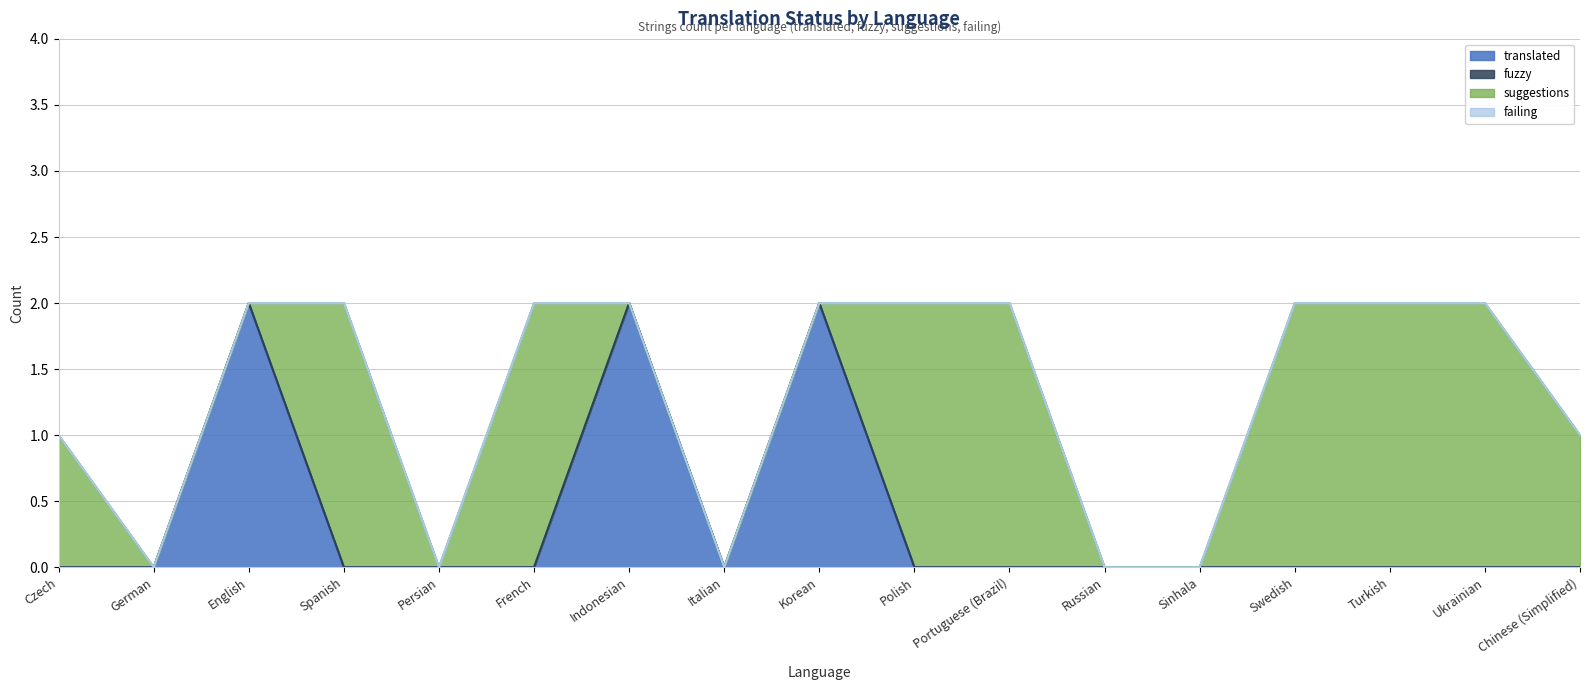

Reading left to right, what are all the values shown in this chart?

translated: Czech=0	German=0	English=2	Spanish=0	Persian=0	French=0	Indonesian=2	Italian=0	Korean=2	Polish=0	Portuguese (Brazil)=0	Russian=0	Sinhala=0	Swedish=0	Turkish=0	Ukrainian=0	Chinese (Simplified)=0
fuzzy: Czech=0	German=0	English=0	Spanish=0	Persian=0	French=0	Indonesian=0	Italian=0	Korean=0	Polish=0	Portuguese (Brazil)=0	Russian=0	Sinhala=0	Swedish=0	Turkish=0	Ukrainian=0	Chinese (Simplified)=0
suggestions: Czech=1	German=0	English=0	Spanish=2	Persian=0	French=2	Indonesian=0	Italian=0	Korean=0	Polish=2	Portuguese (Brazil)=2	Russian=0	Sinhala=0	Swedish=2	Turkish=2	Ukrainian=2	Chinese (Simplified)=1
failing: Czech=0	German=0	English=0	Spanish=0	Persian=0	French=0	Indonesian=0	Italian=0	Korean=0	Polish=0	Portuguese (Brazil)=0	Russian=0	Sinhala=0	Swedish=0	Turkish=0	Ukrainian=0	Chinese (Simplified)=0